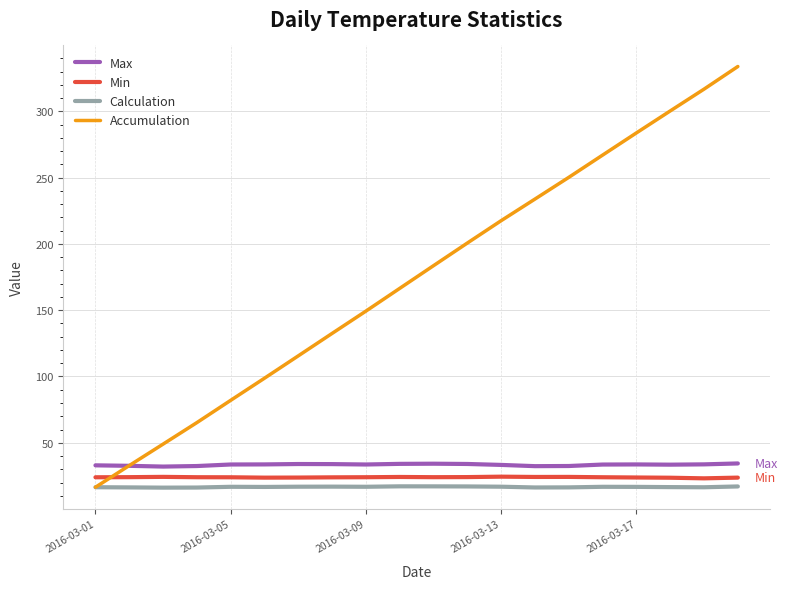

True or false: Max and Min cross at least once.

False